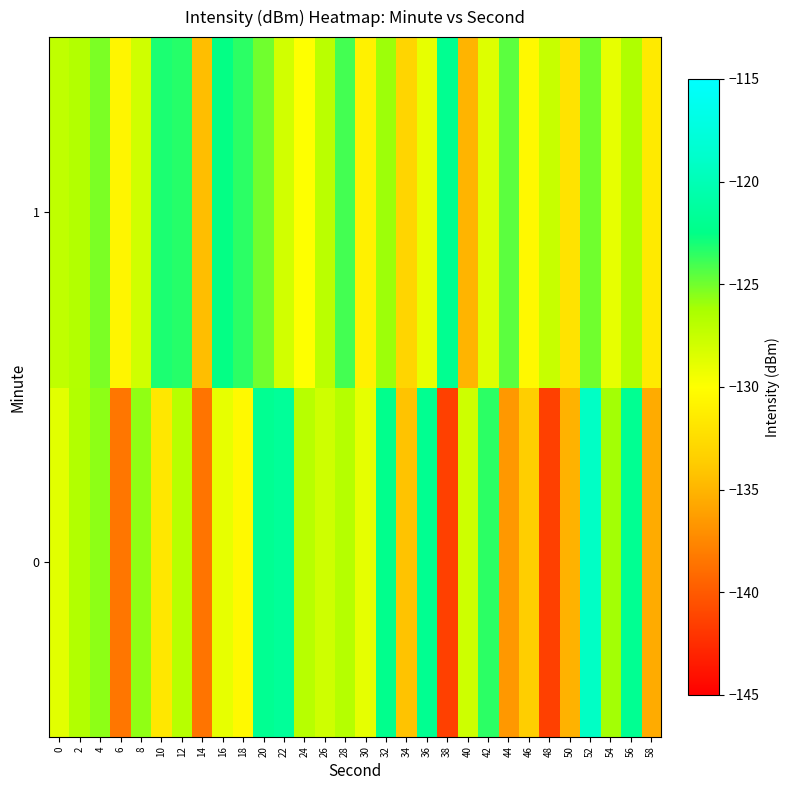

Which series has the largest total across all categories?

1